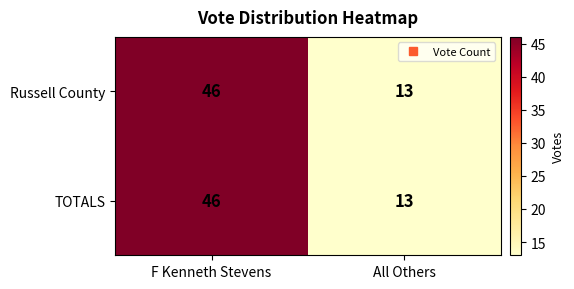

What is the greatest value displayed?

46